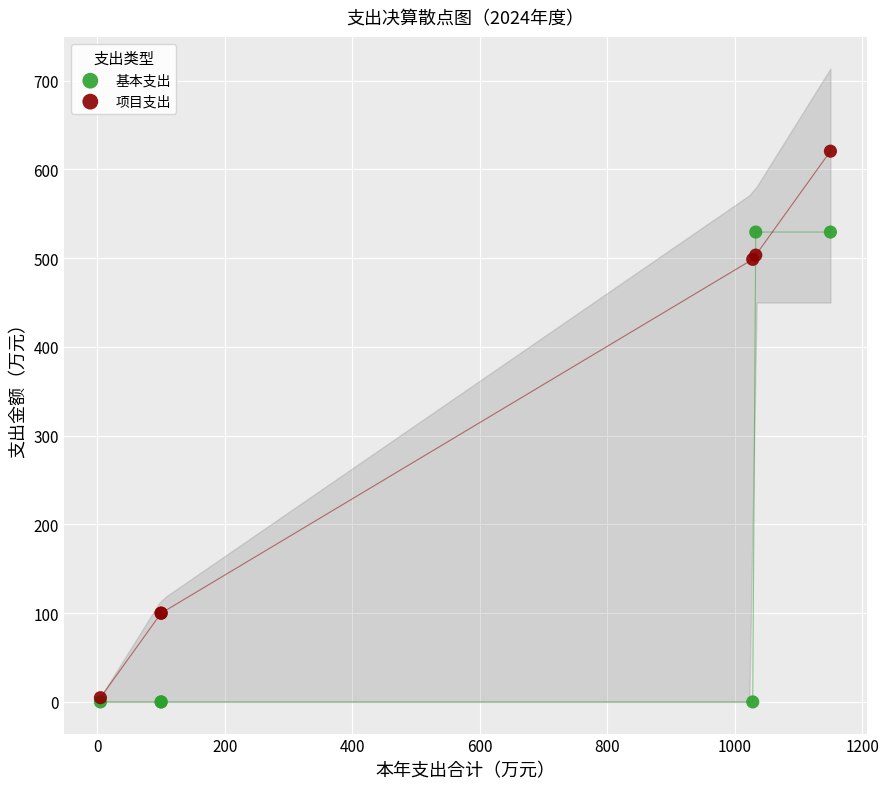

Which series reaches the maximum Y coordinate?

项目支出